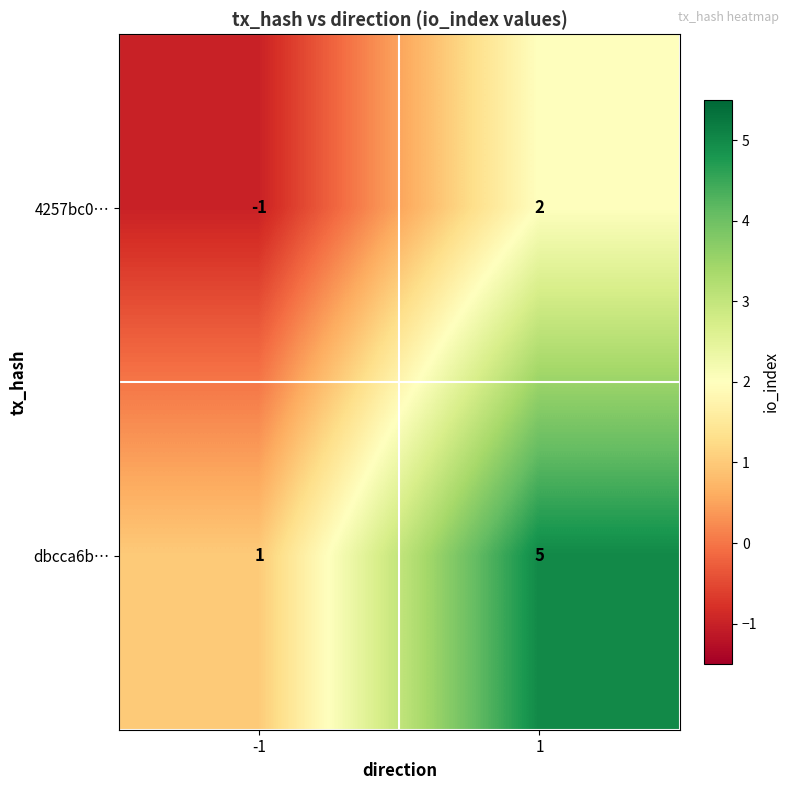

Which label corresponds to the largest value in the chart?

1